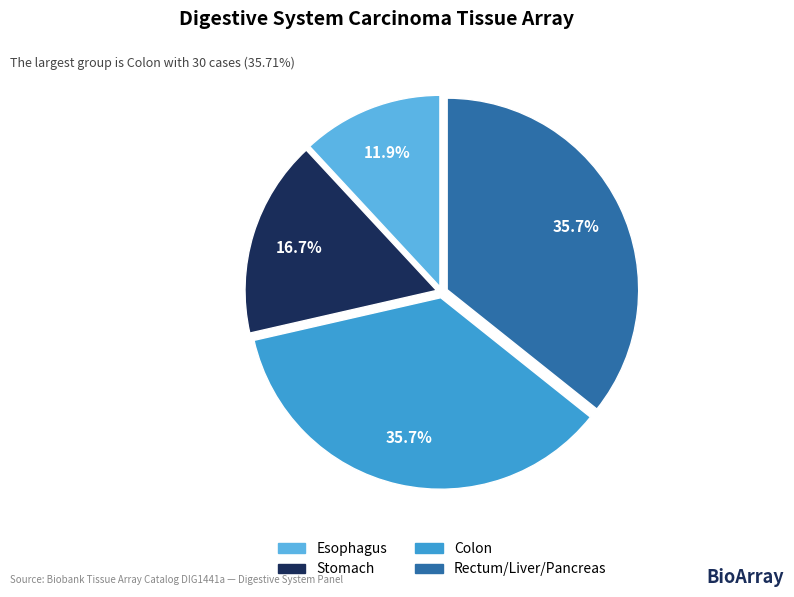

Is Rectum/Liver/Pancreas the majority of the pie?

No